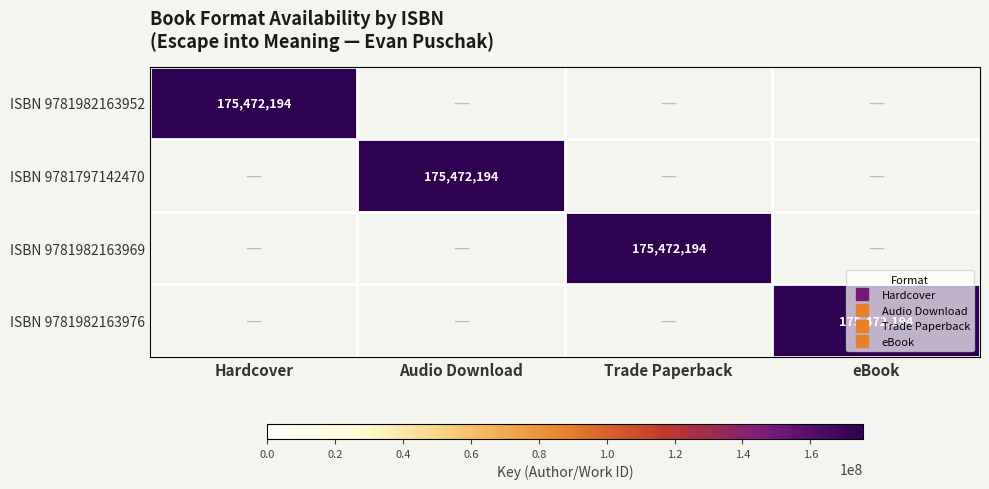

Rank the categories by ISBN 9781797142470 value from highest to lowest.

Audio Download, Hardcover, Trade Paperback, eBook